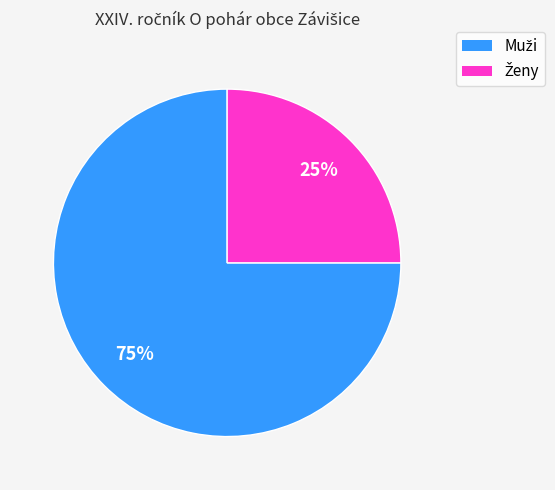

To the nearest percent, what is the average slice percentage?

50%